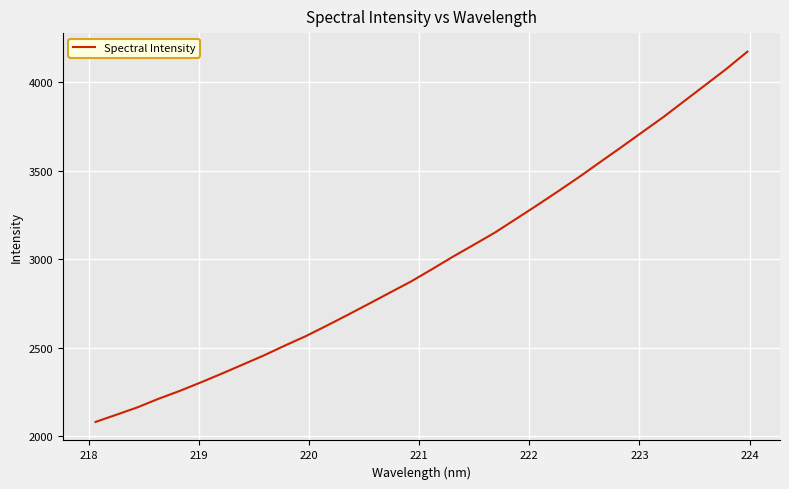

What is the smallest value displayed?

2081.9